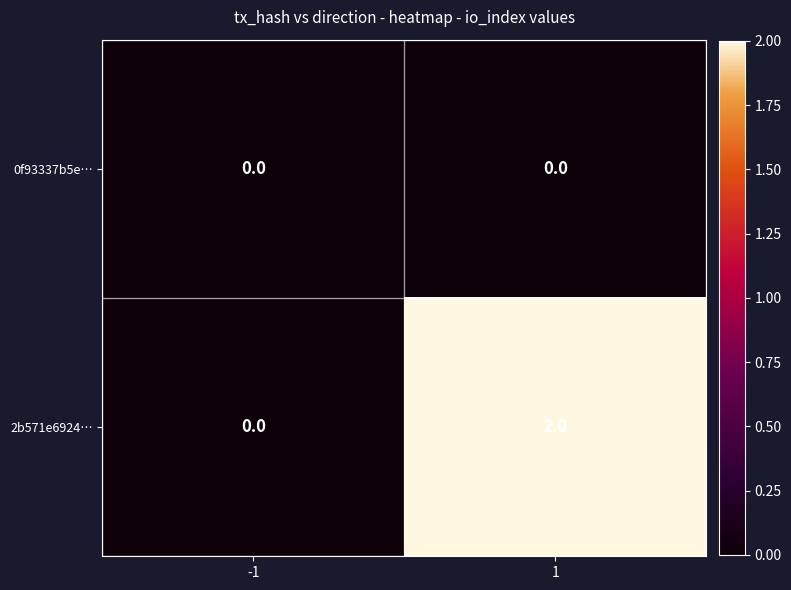

Rank the series by their average value, from lowest to highest.

0f93337b5e…, 2b571e6924…